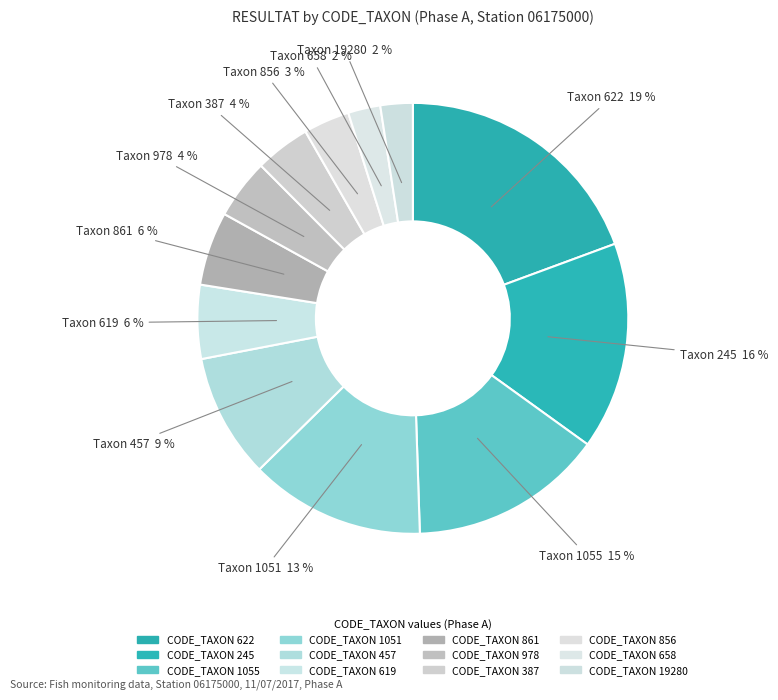

To the nearest percent, what is the difference between the largest and smallest slice percentages?

17%